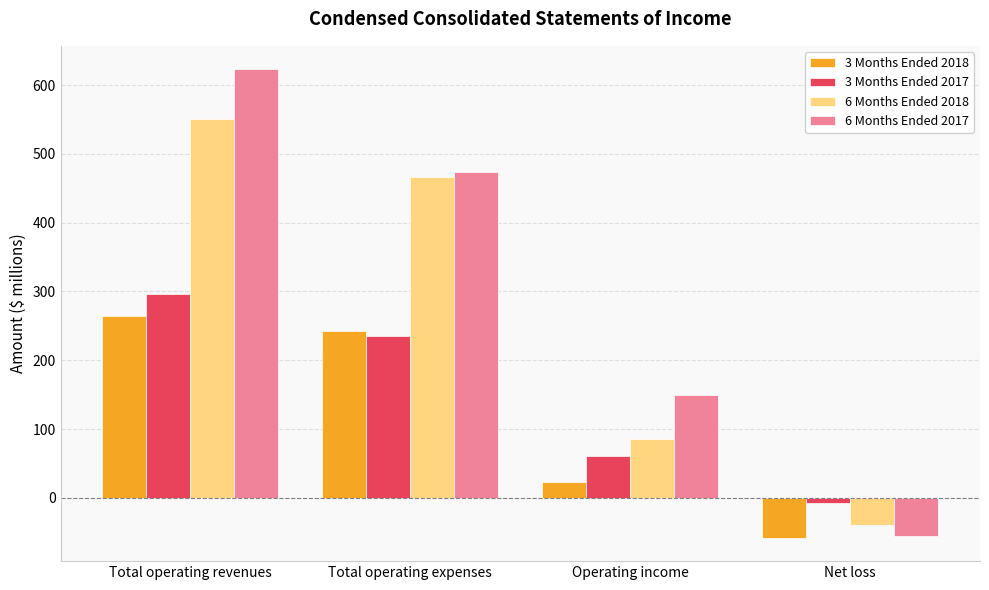

How many values in 6 Months Ended 2017 are above zero?

3